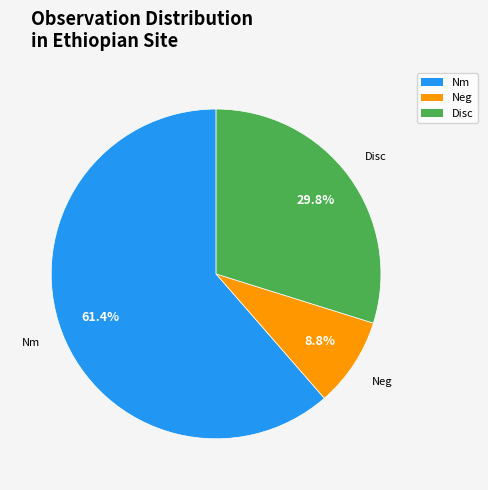

To the nearest percent, what is the average slice percentage?

33%